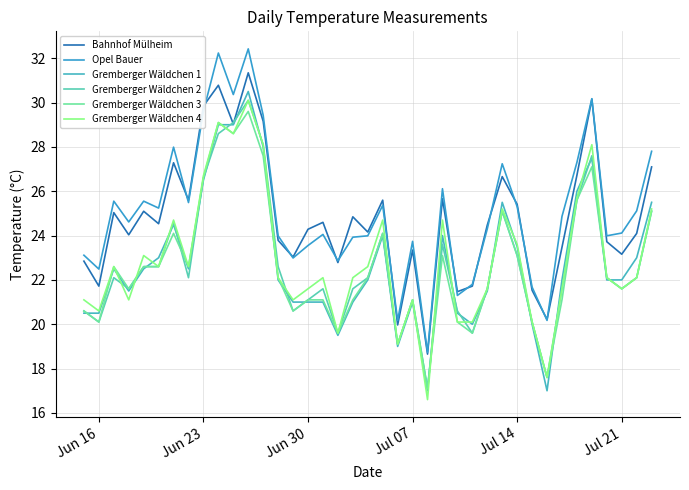

How many lines are shown in the chart?

6